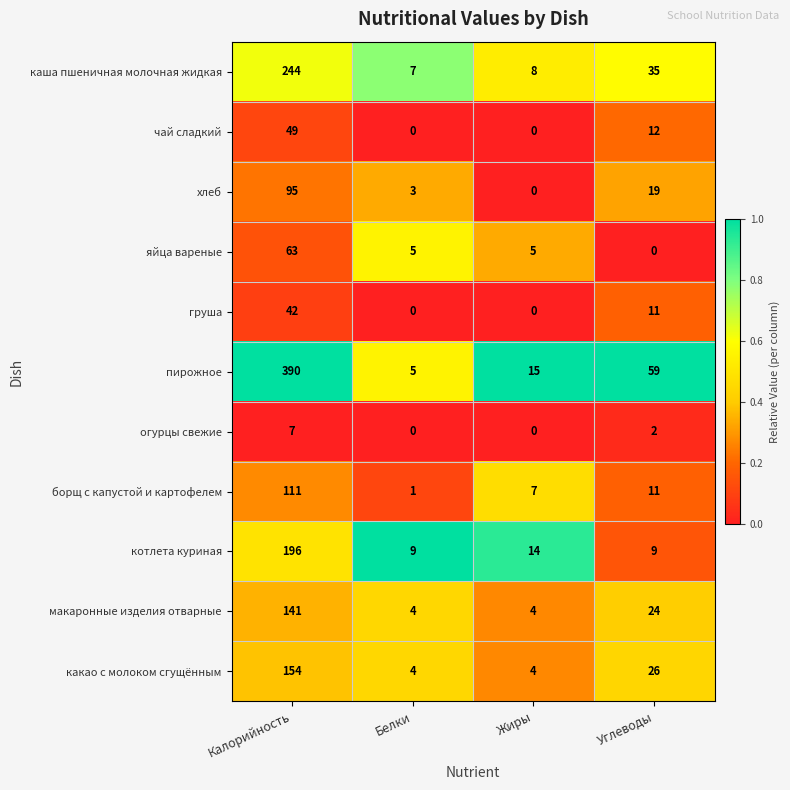

Rank the series by their maximum value, from lowest to highest.

огурцы свежие, груша, чай сладкий, яйца вареные, хлеб, борщ с капустой и картофелем, макаронные изделия отварные, какао с молоком сгущённым, котлета куриная, каша пшеничная молочная жидкая, пирожное